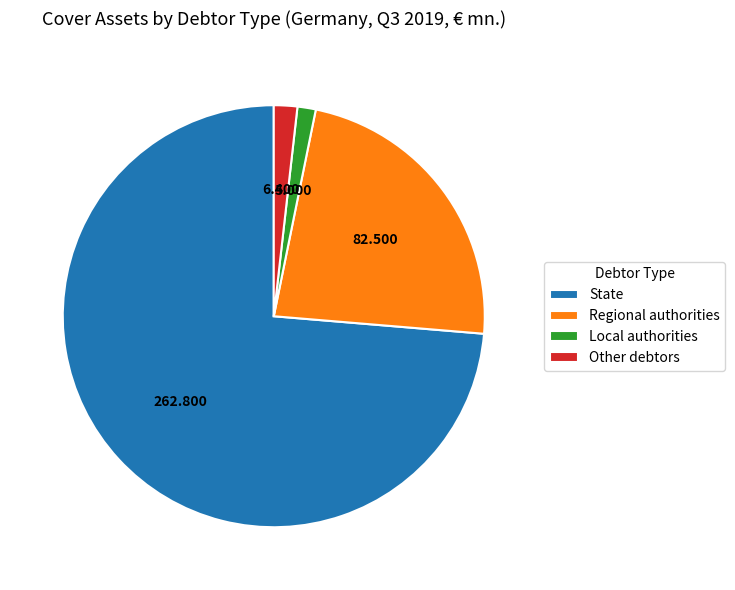

Do Other debtors and Local authorities together represent more than half of the pie?

No